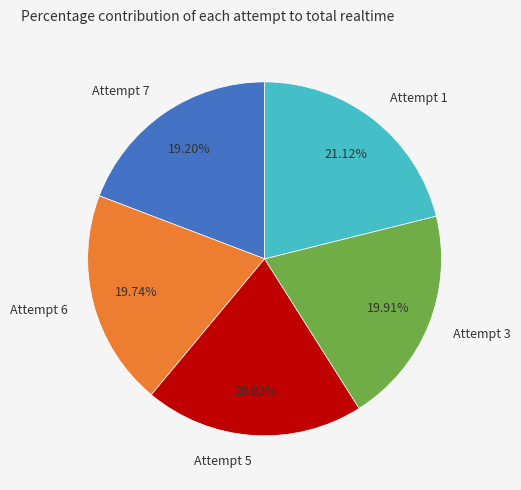

Does Attempt 5 represent more than half of the total?

No